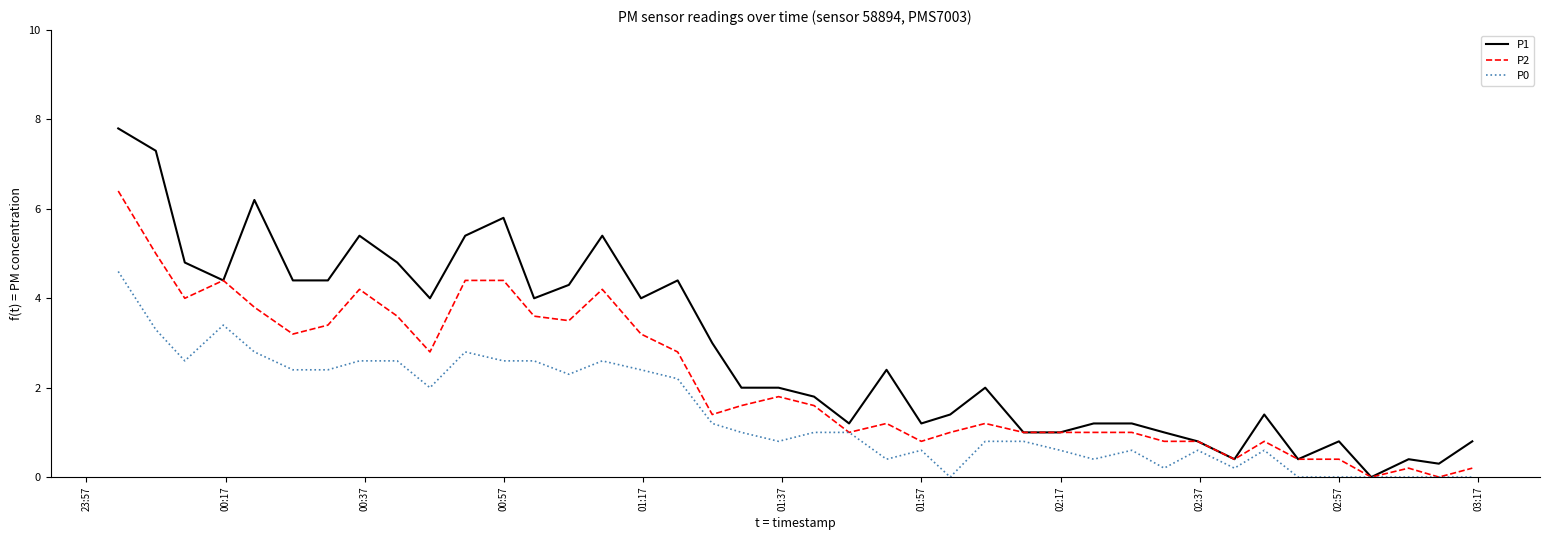

Which series has the largest total across all categories?

P1